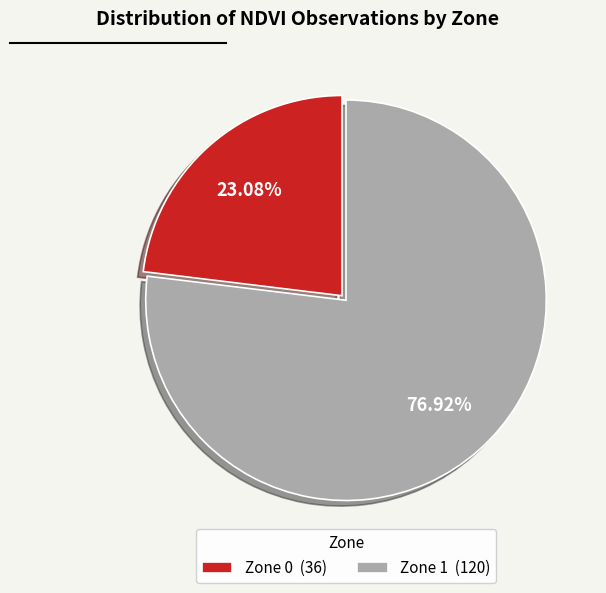

Do Zone 0 and Zone 1 together represent more than half of the pie?

Yes